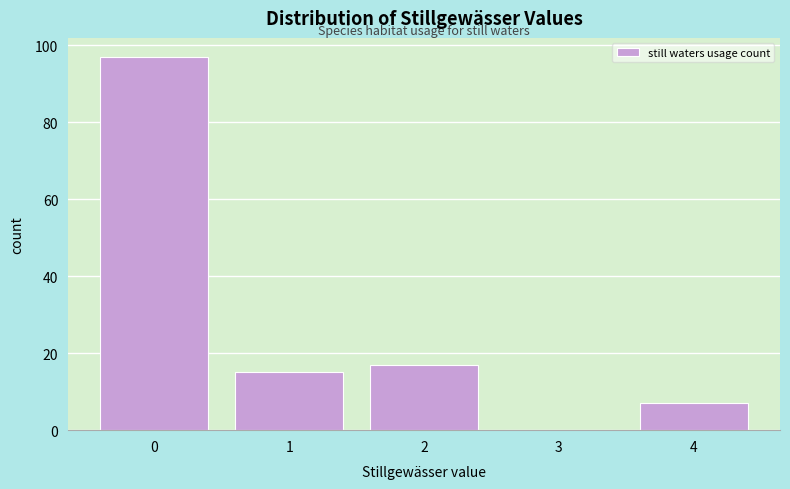

Reading right to left, transcribe all the data shown in this chart.

4=7	3=0	2=17	1=15	0=97